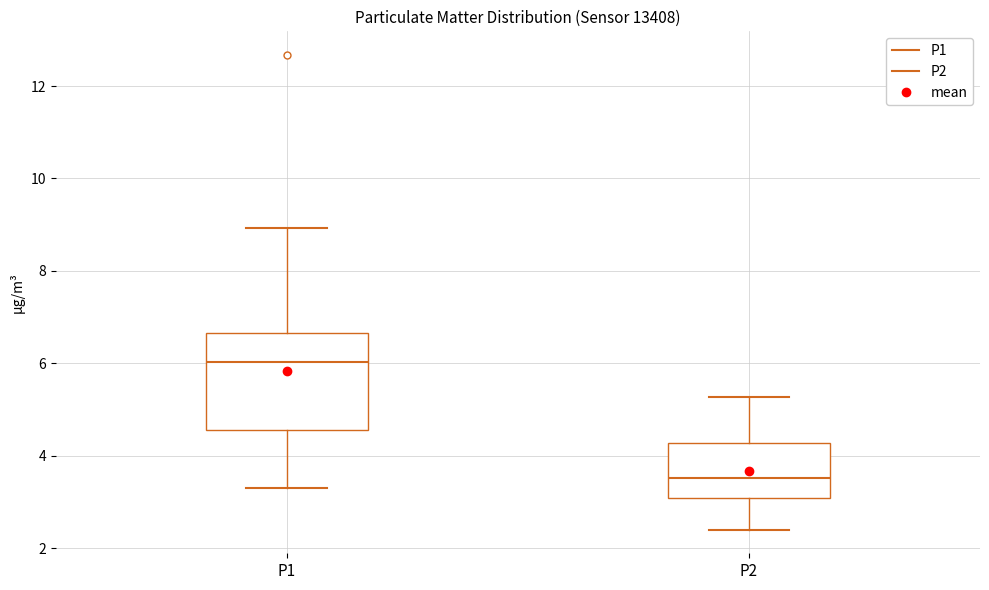

Where does the upper whisker of the box for P2 end on the y-axis? The values are not printed on the chart, so give them approximately, as read against the axis.

5.2